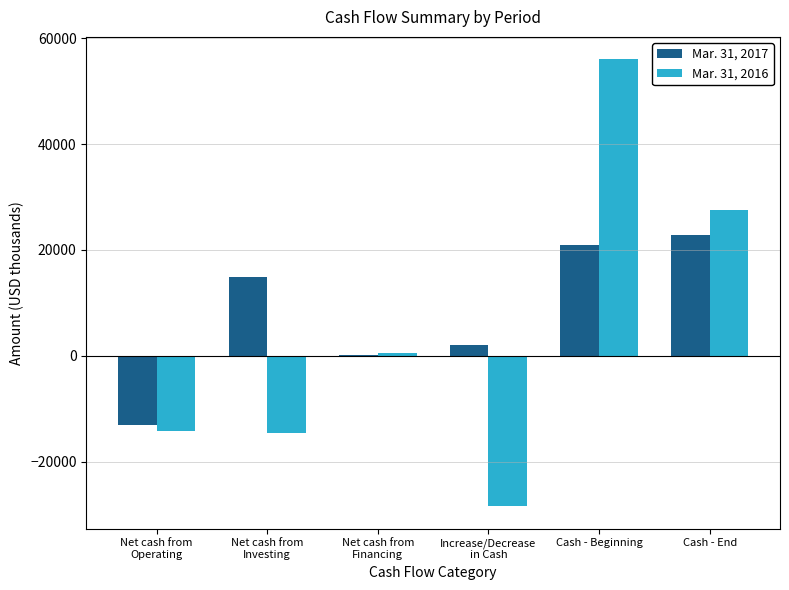

The value of Mar. 31, 2017 at Cash - End is 12334. True or false?

False